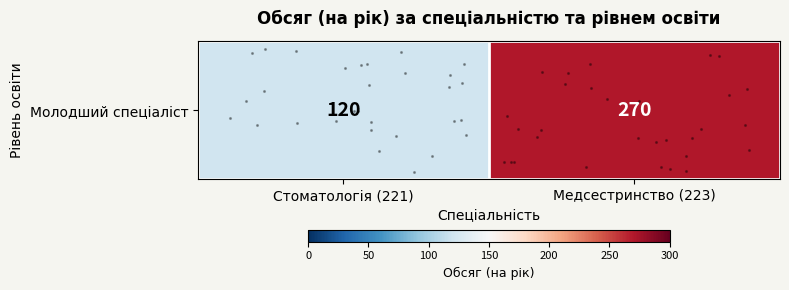

Is it true that the value at Медсестринство (223) is 270?

True